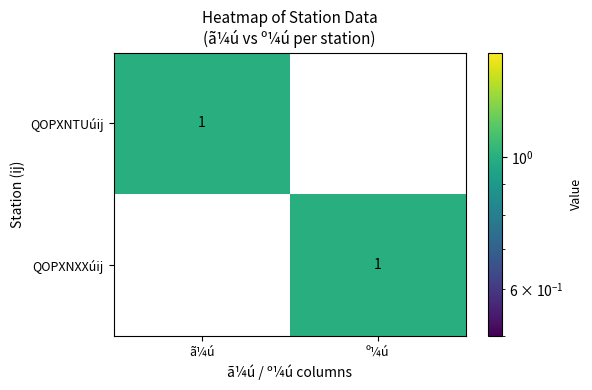

What is the greatest value displayed?

1